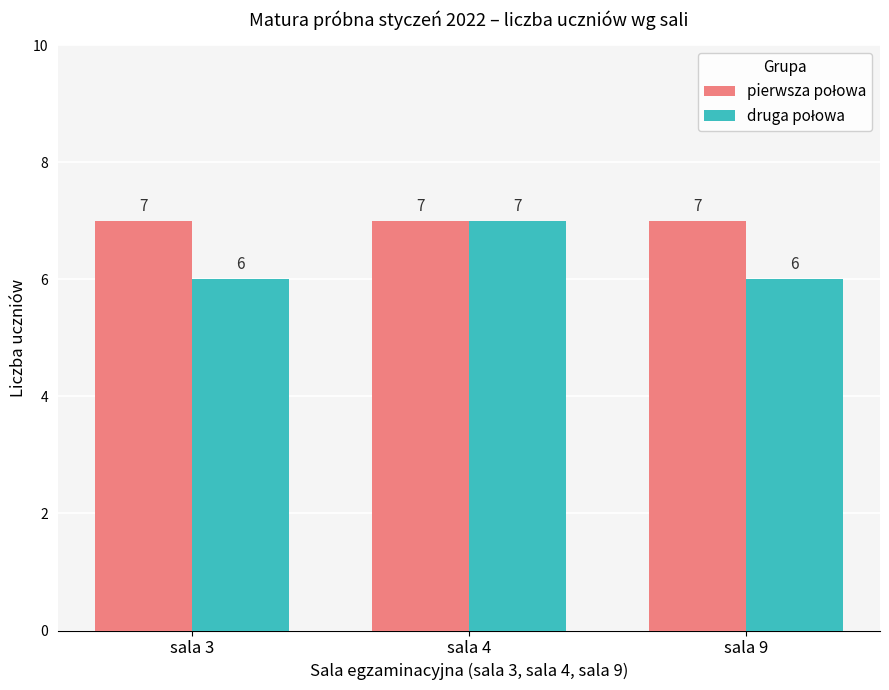

What is the maximum value shown in the chart?

7